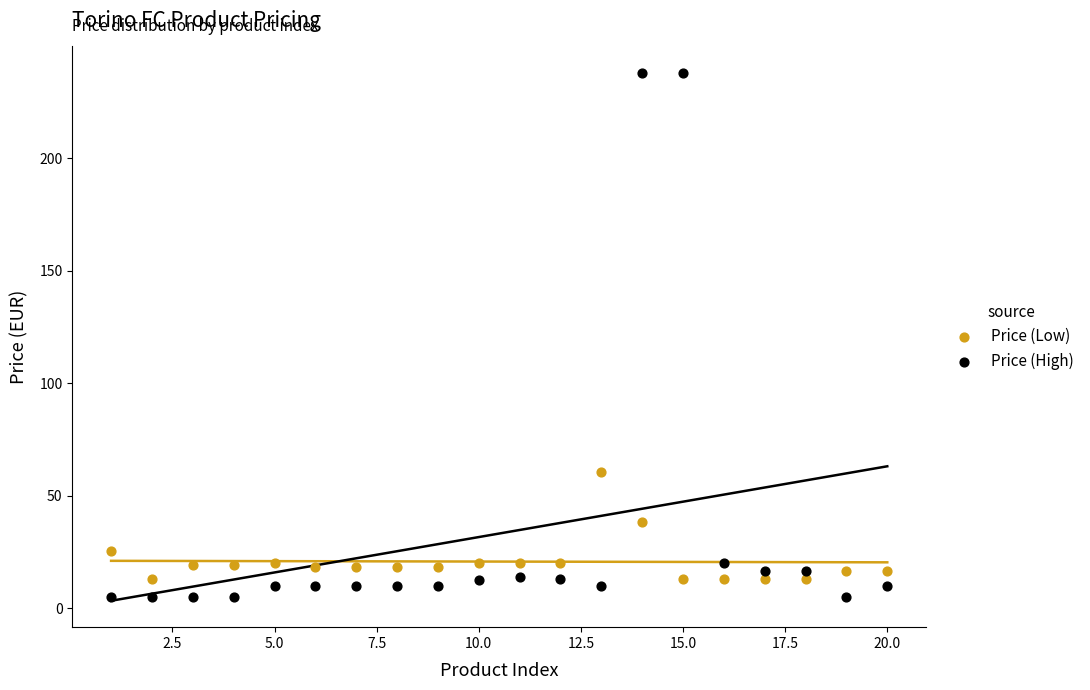

Which series has the widest spread of Y values?

Price (High)